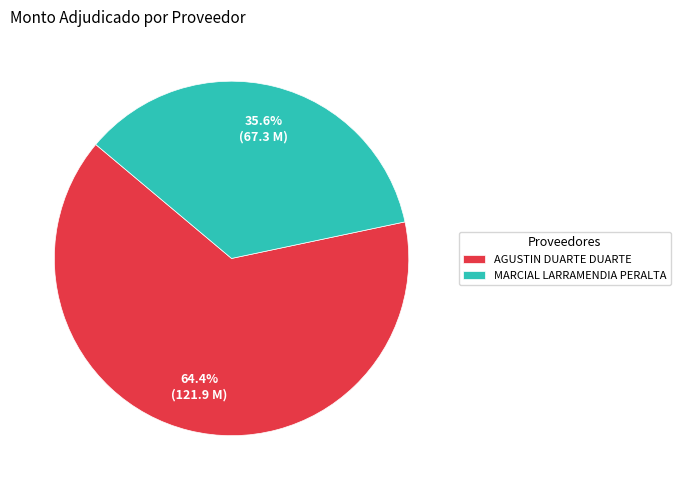

How many slices are in this pie chart?

2